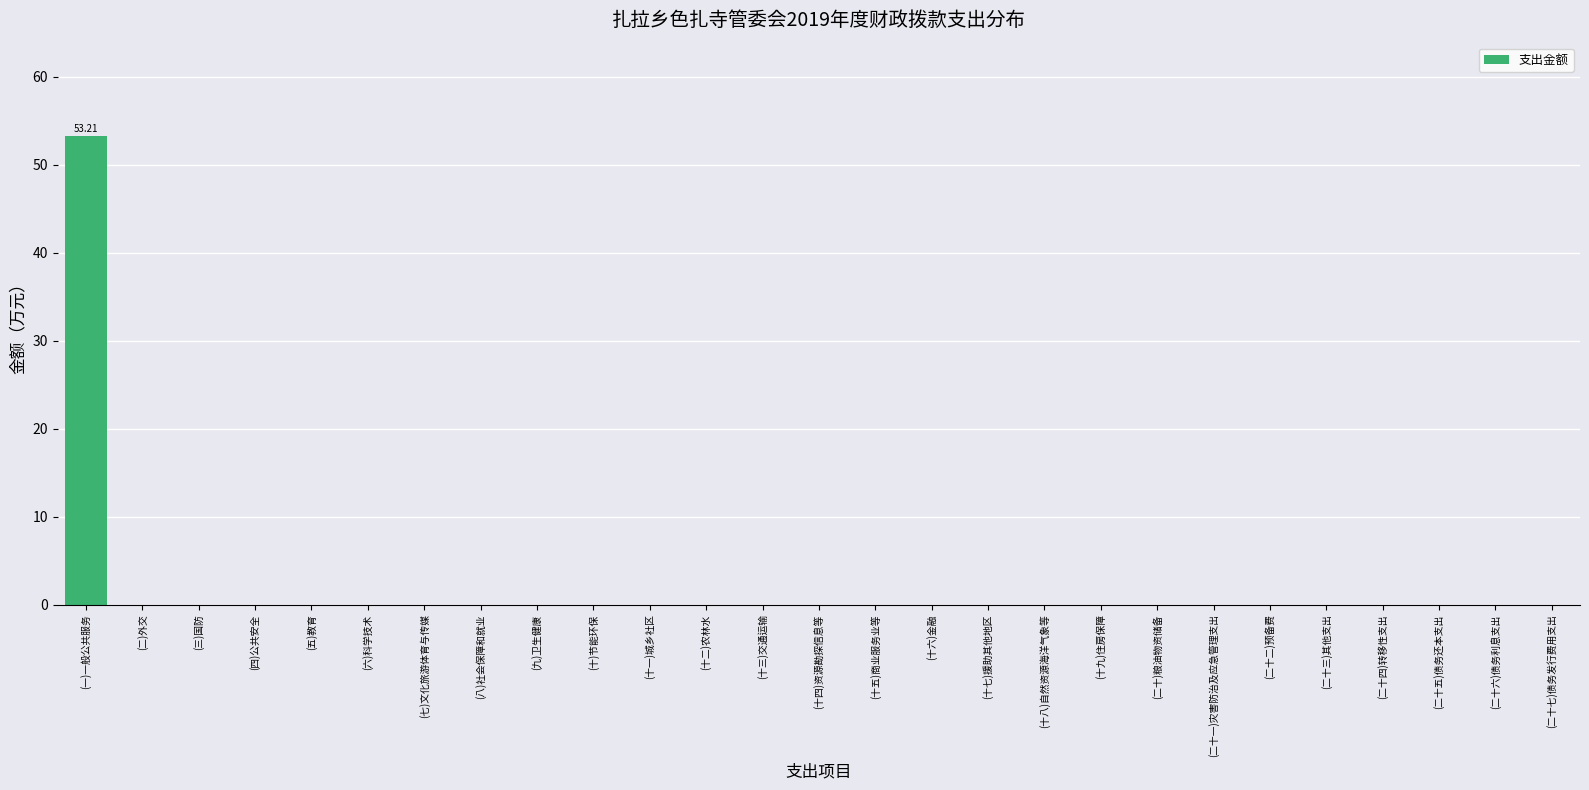

Which category has the highest value across all series?

(一)一般公共服务